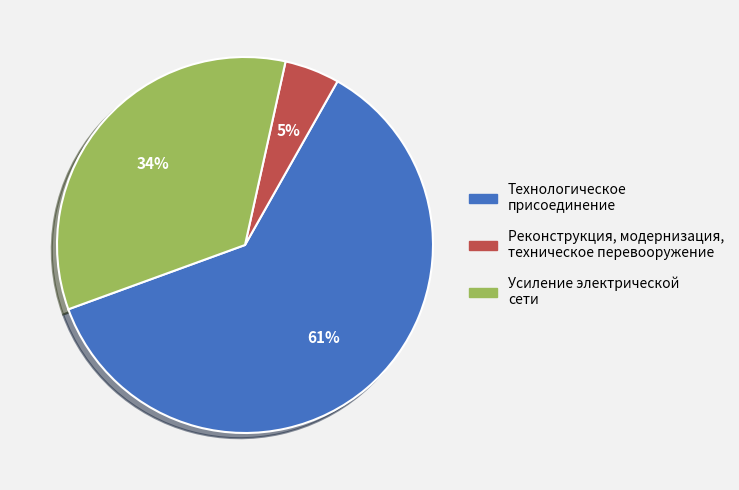

Which has a higher value, Реконструкция, модернизация, техническое перевооружение or Усиление электрической сети?

Усиление электрической сети